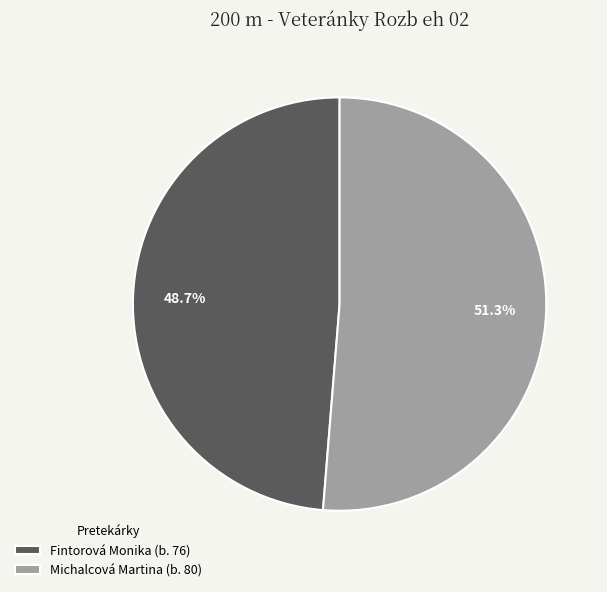

Which has a higher value, Fintorová Monika (b. 76) or Michalcová Martina (b. 80)?

Michalcová Martina (b. 80)